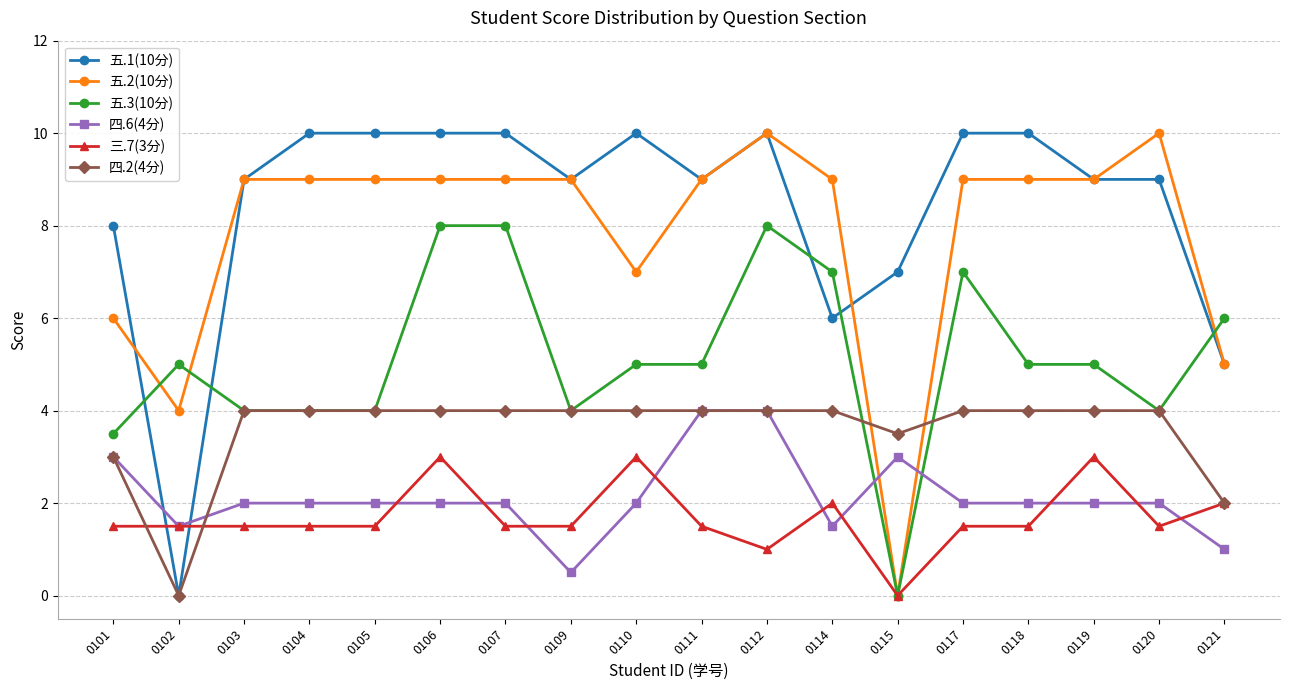

True or false: 五.3(10分) has more than 1 interior local peaks.

True